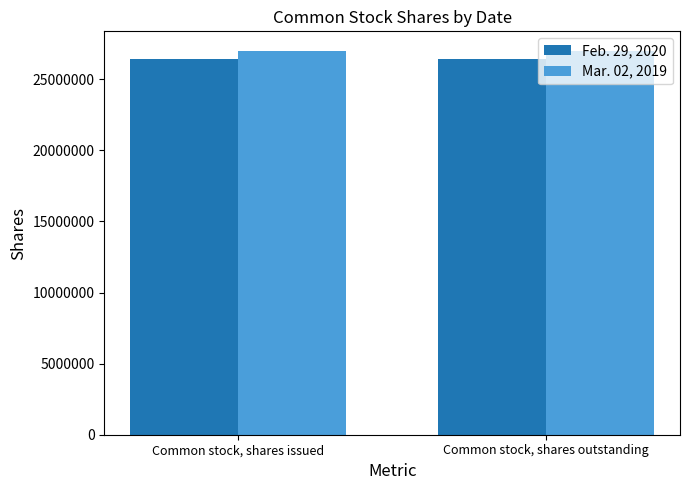

What is the approximate value of Mar. 02, 2019 at Common stock, shares issued?

27015127